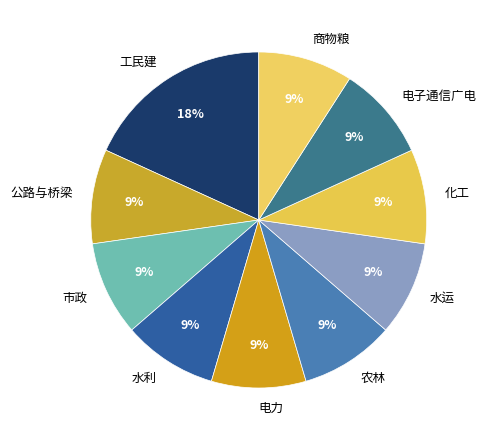

To the nearest percent, what is the average slice percentage?

10%